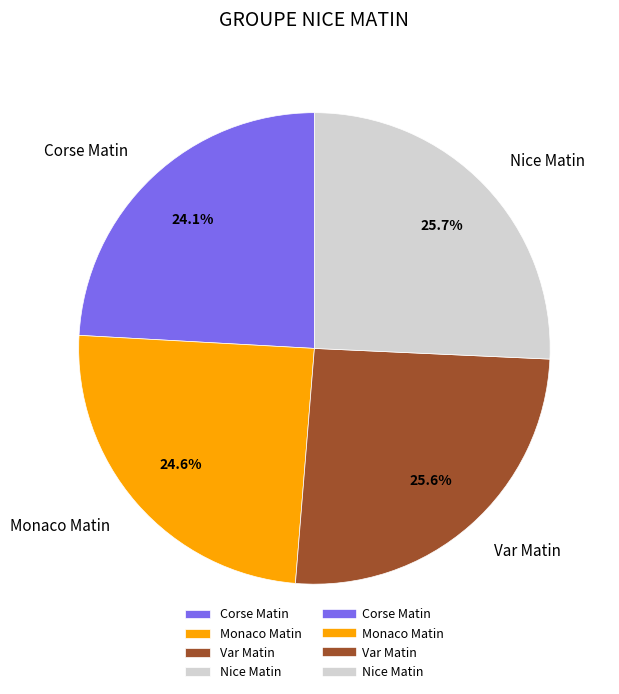

How many slices are in this pie chart?

4